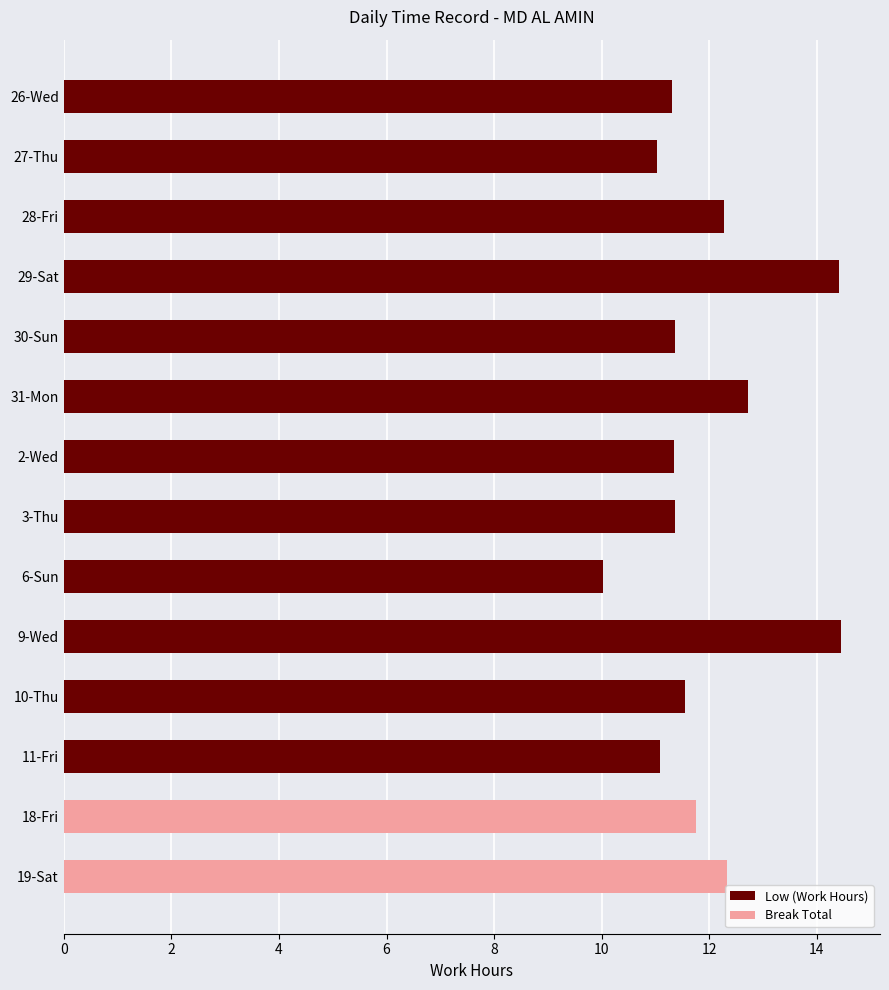

Which series has the widest spread of values?

Low (Work Hours)